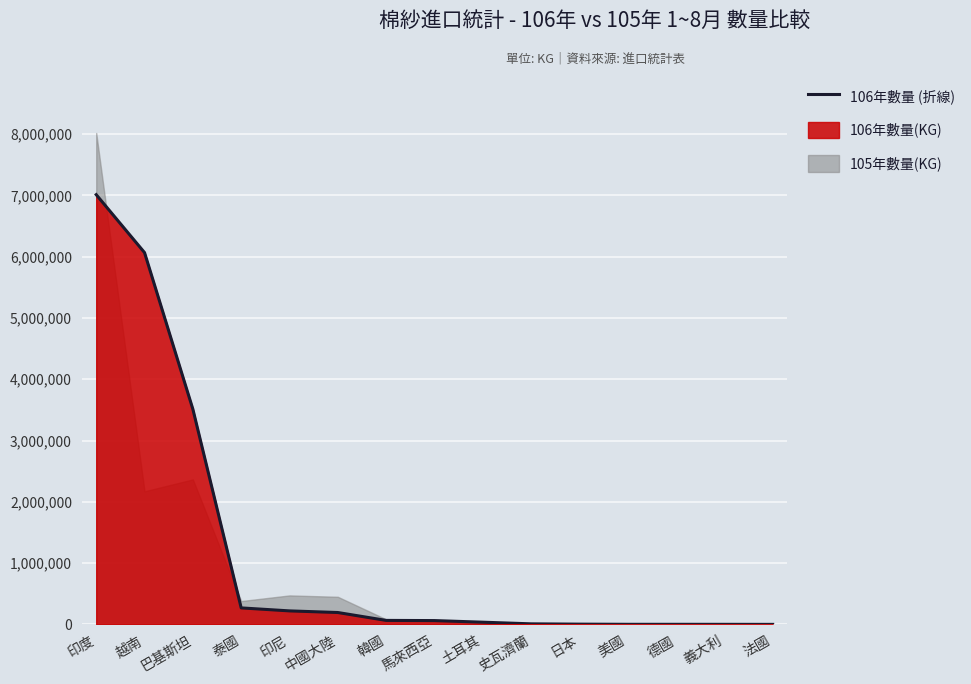

What is the difference between the values at 馬來西亞 and 印度?

6950408